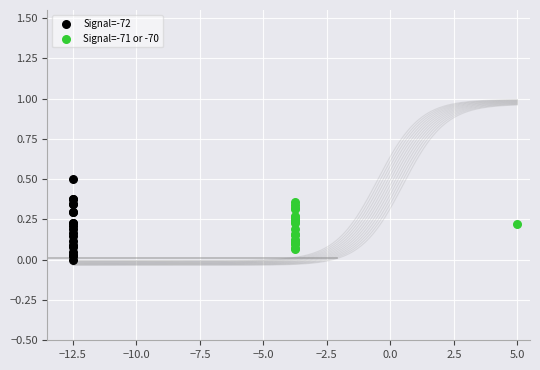

What are all the series names shown in the legend?

Signal=-72, Signal=-71 or -70